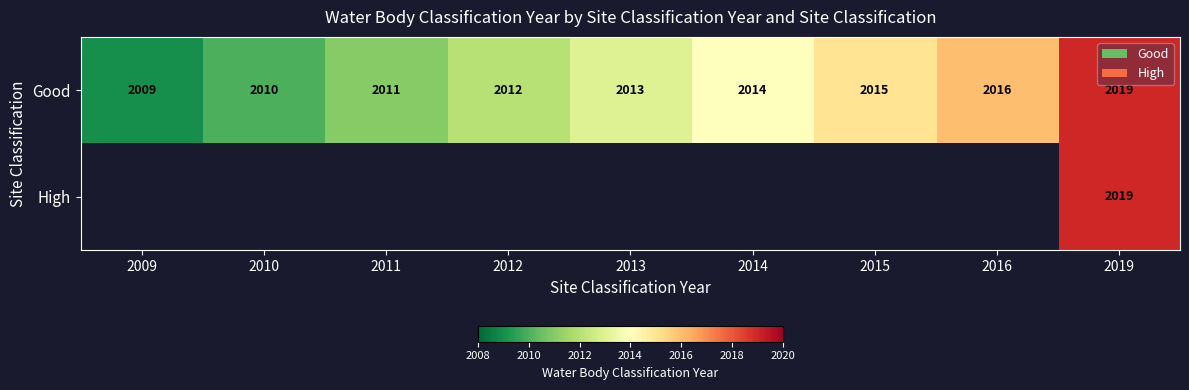

The Good series shows 2829 at 2009. True or false?

False